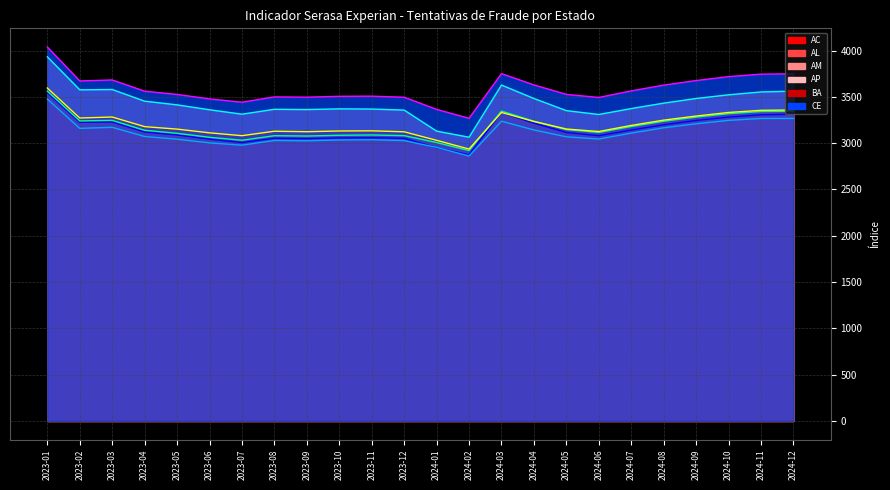

The value of CE (line) at 2023-08 is 3499.2. True or false?

True